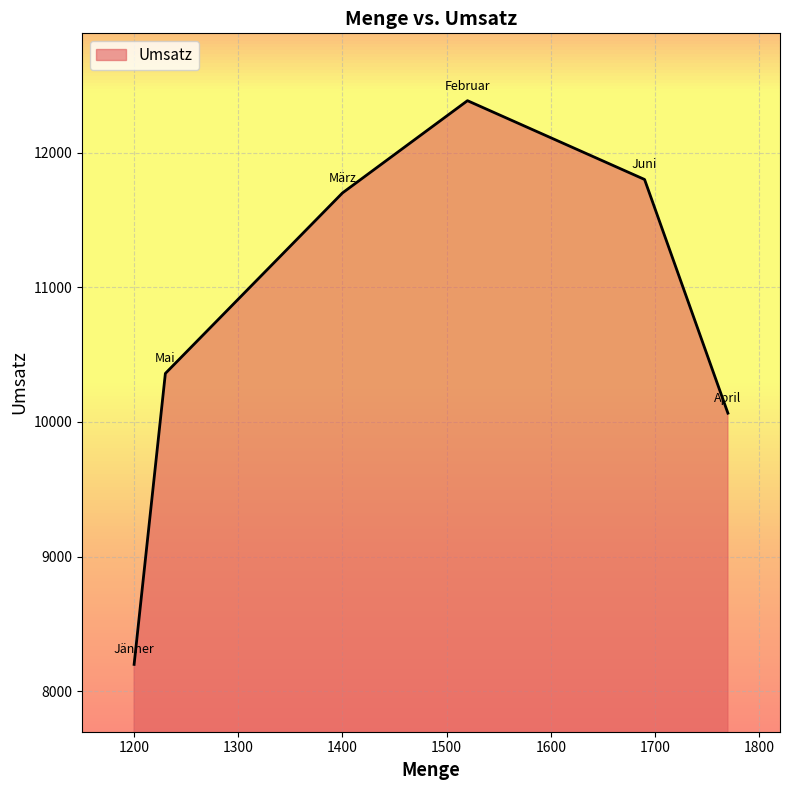

How many lines are shown in the chart?

1